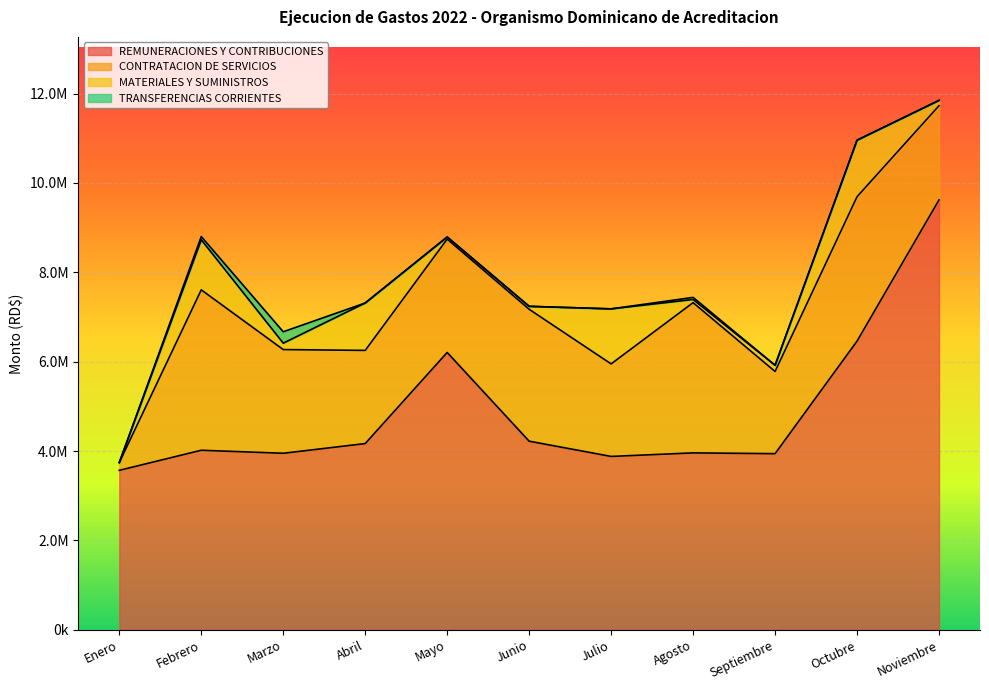

How many lines are shown in the chart?

4